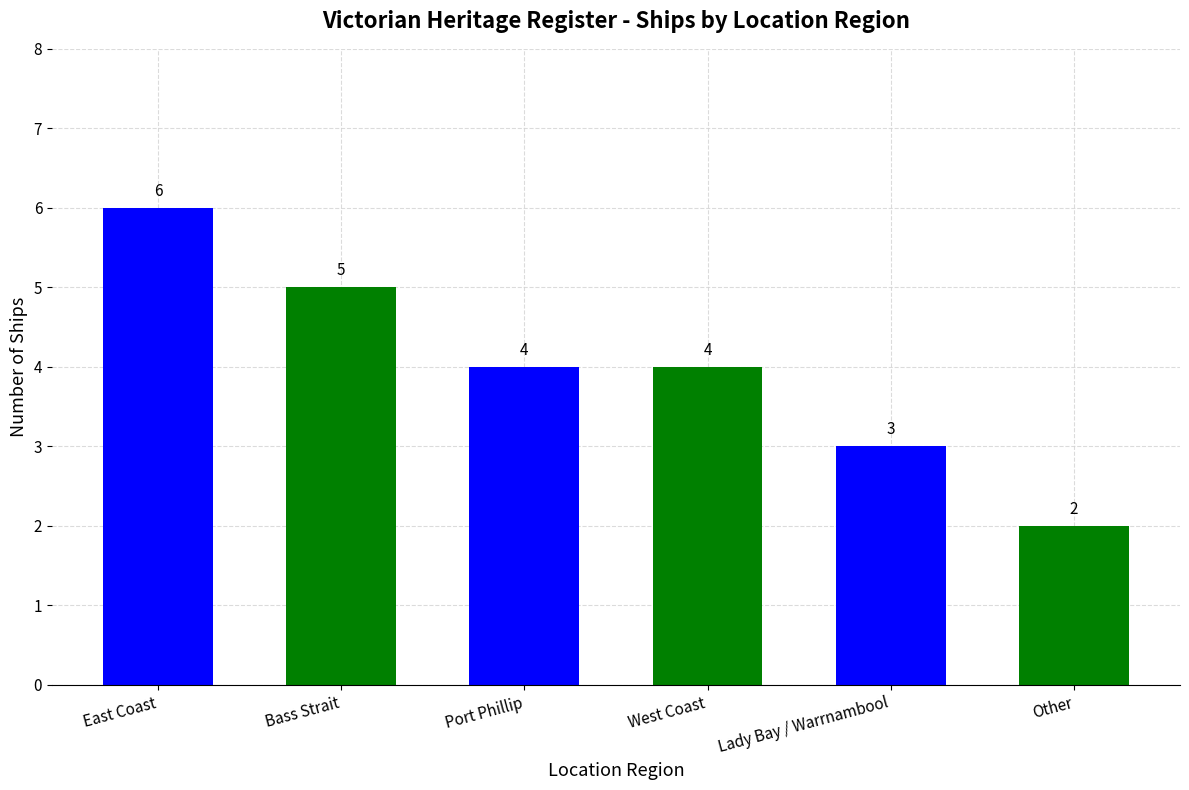

True or false: the data shows 4 at West Coast.

True